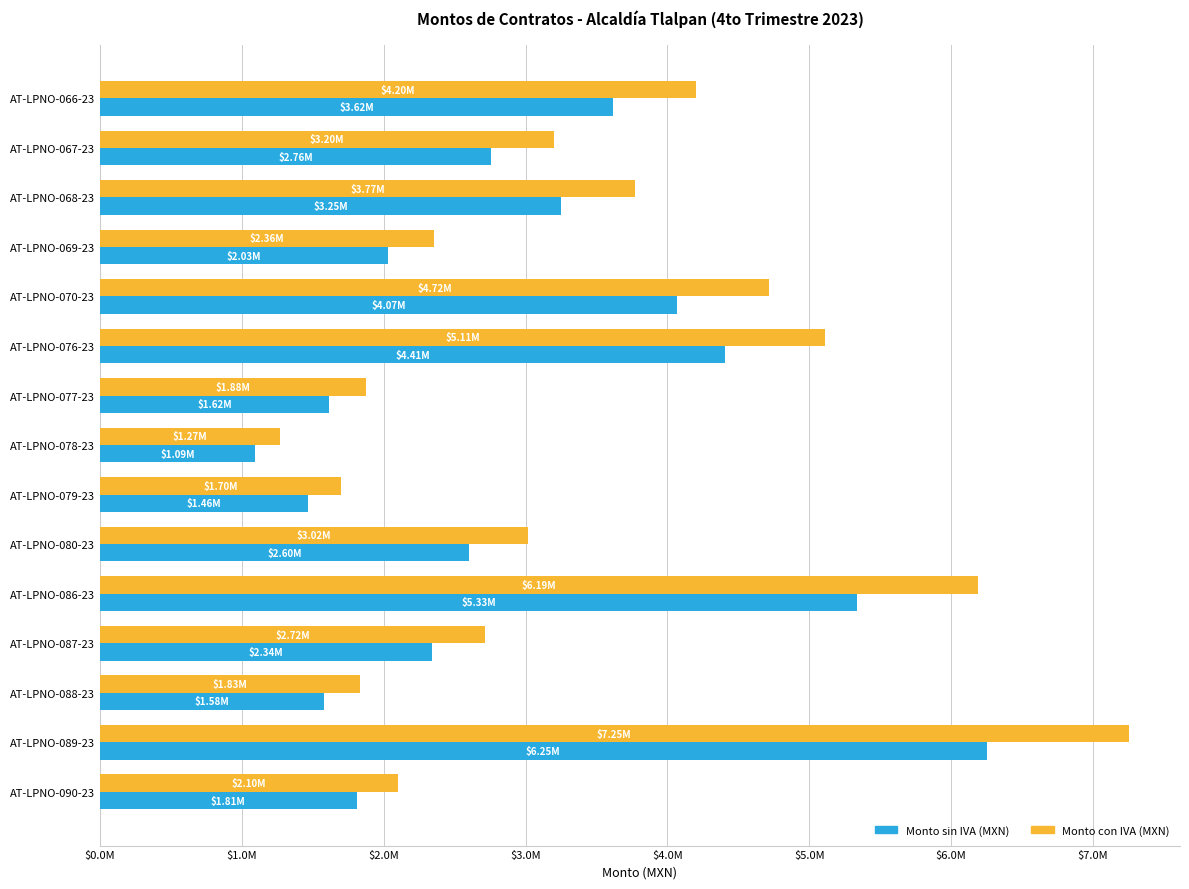

What are all the series names shown in the legend?

Monto sin IVA (MXN), Monto con IVA (MXN)